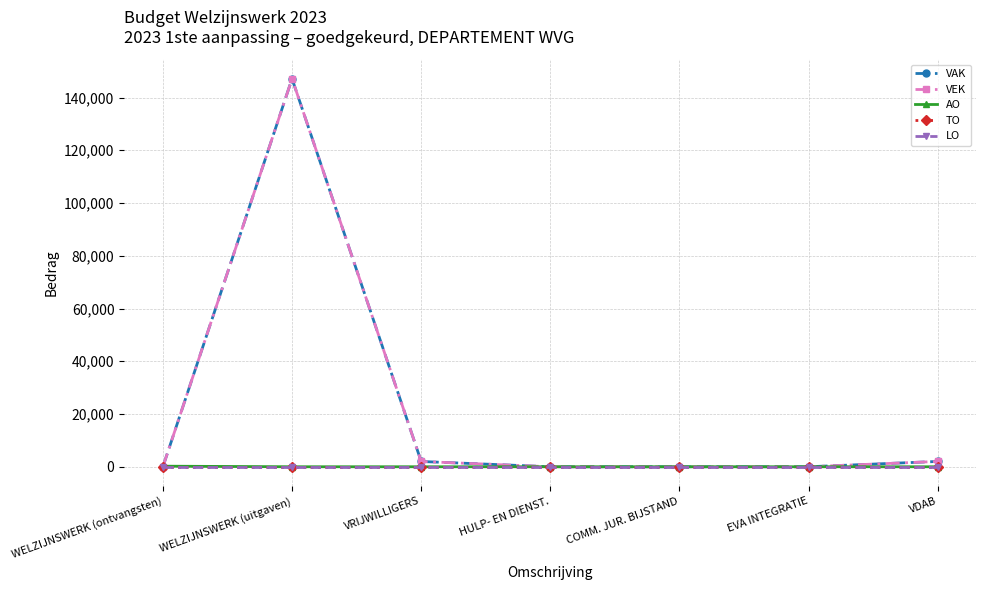

Does the chart have visible grid lines?

Yes